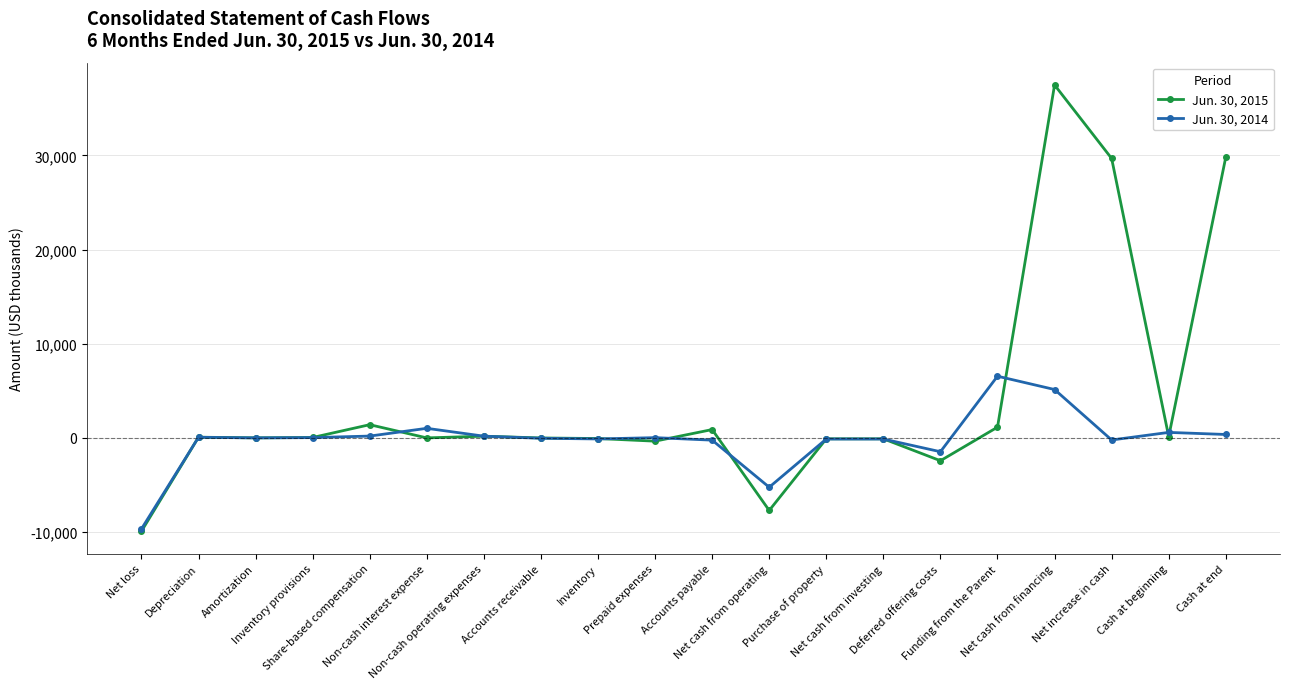

Which series has the largest range (max minus min)?

Jun. 30, 2015